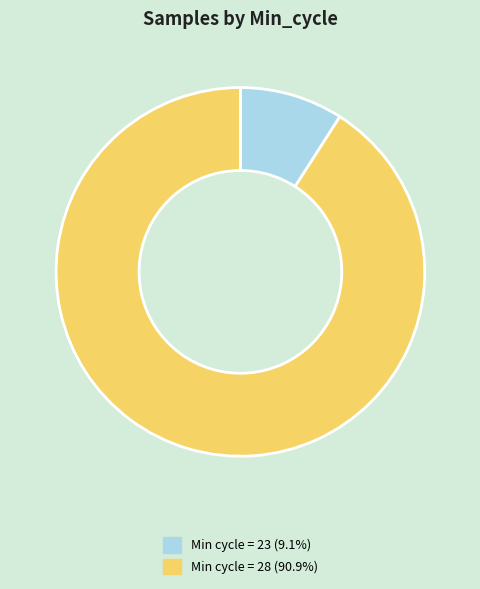

Do Min cycle = 28 (90.9%) and Min cycle = 23 (9.1%) together represent more than half of the pie?

Yes